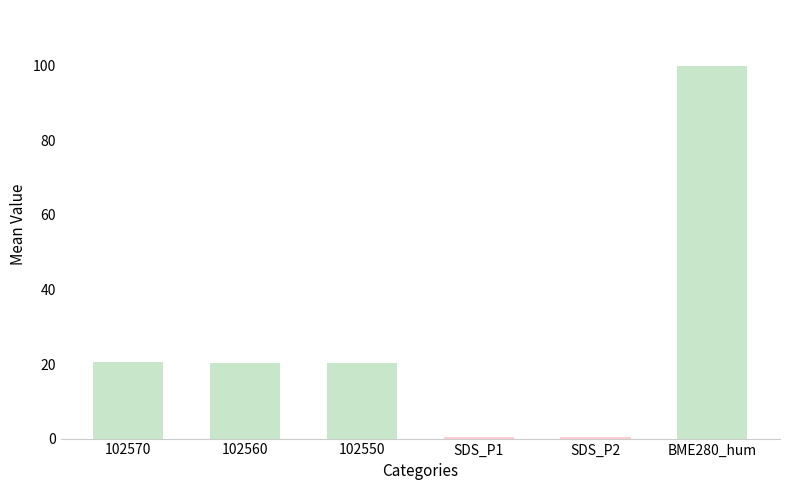

Are the bars grouped side by side (vs. stacked)?

No